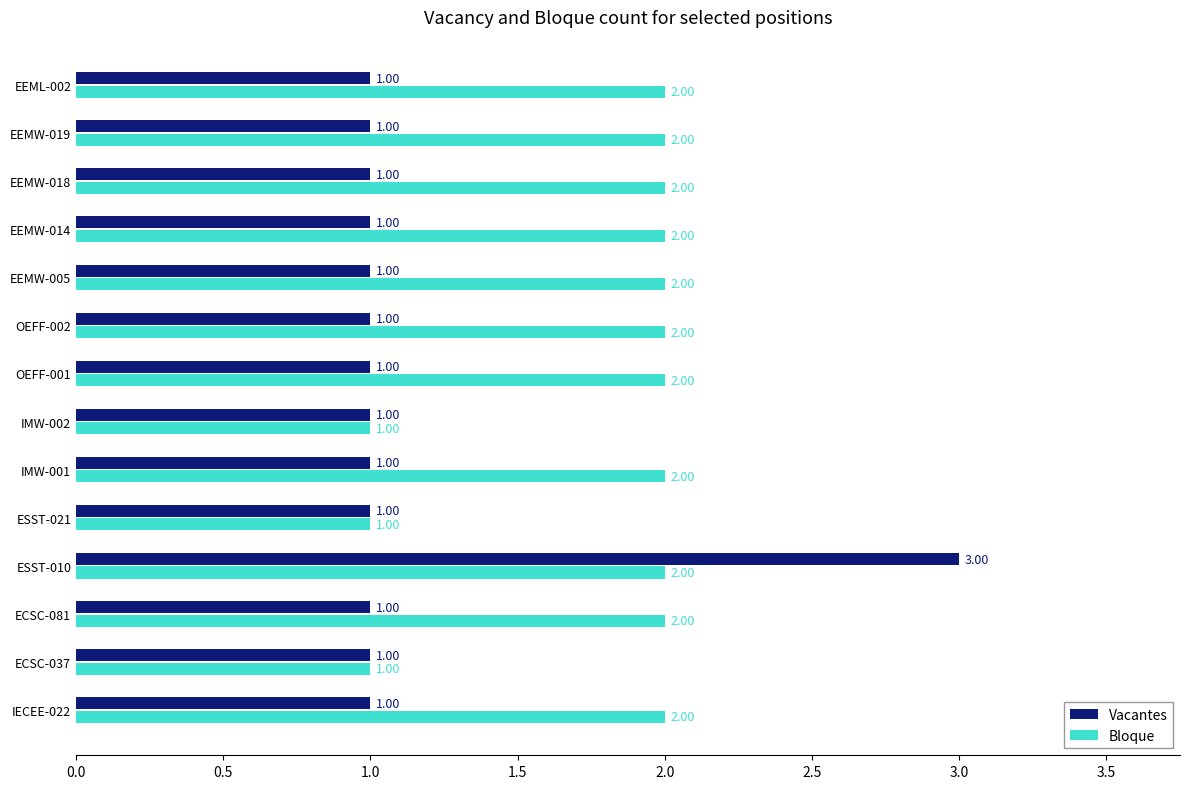

Rank the series by their maximum value, from lowest to highest.

Bloque, Vacantes